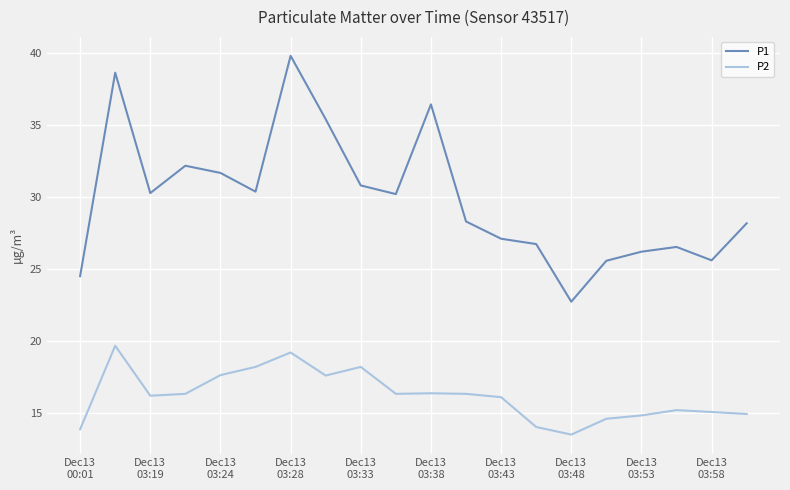

What is the difference between the maximum and minimum values in the P1 series?

17.1